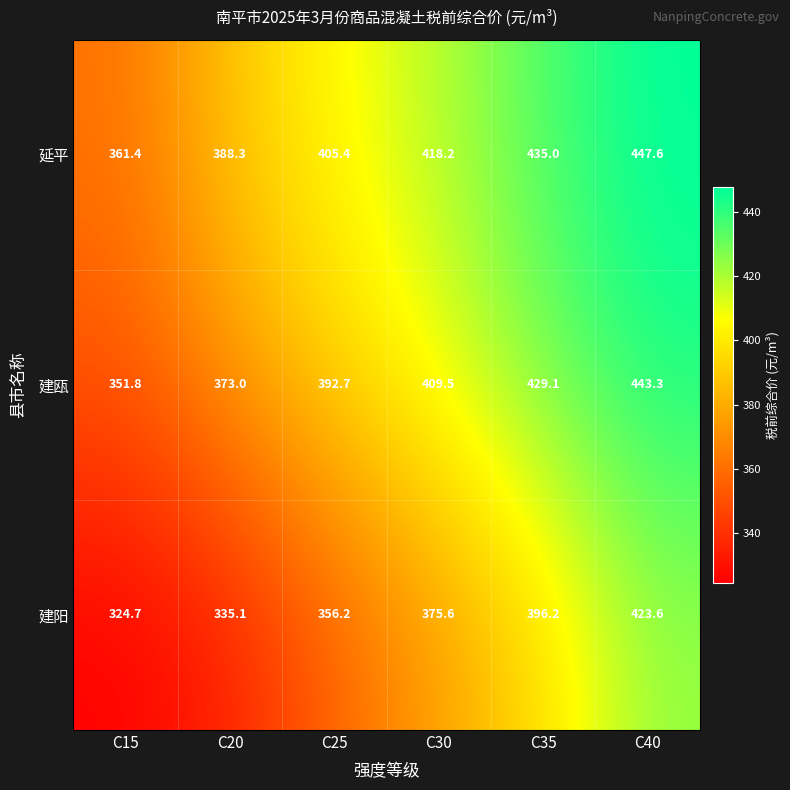

At C40, list the series in order from smallest to largest.

建阳, 建瓯, 延平